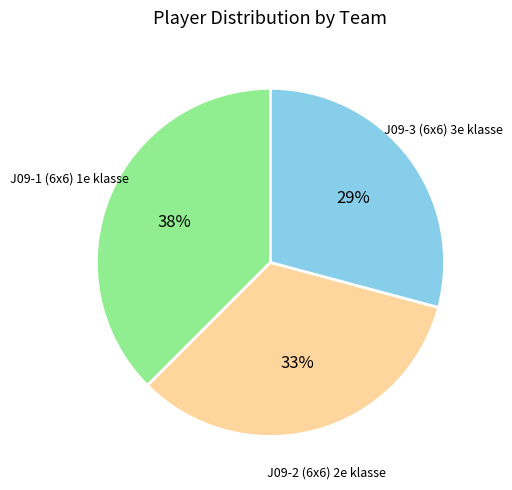

To the nearest percent, what is the average slice percentage?

33%